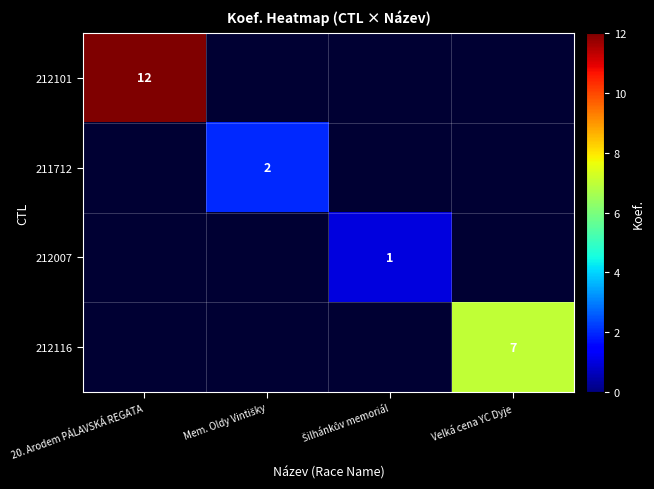

What is the minimum value shown in the chart?

1.0